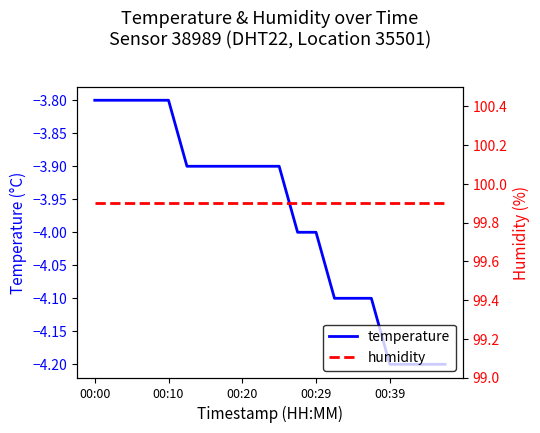

True or false: temperature has a value of -0.9 at 00:20.

False